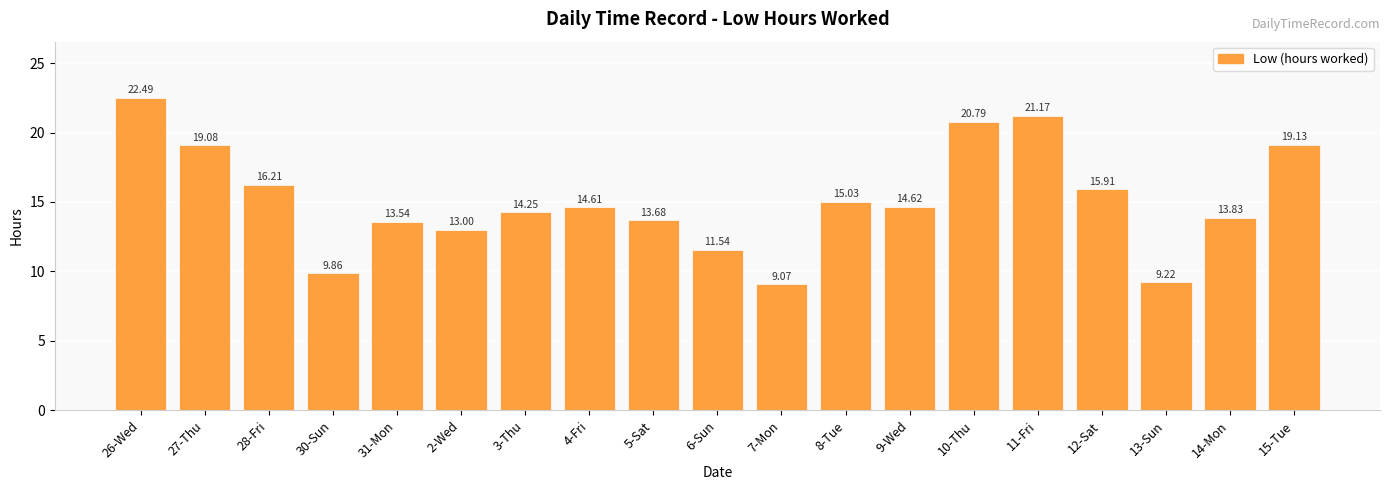

At which category does the chart reach its minimum across all series?

7-Mon